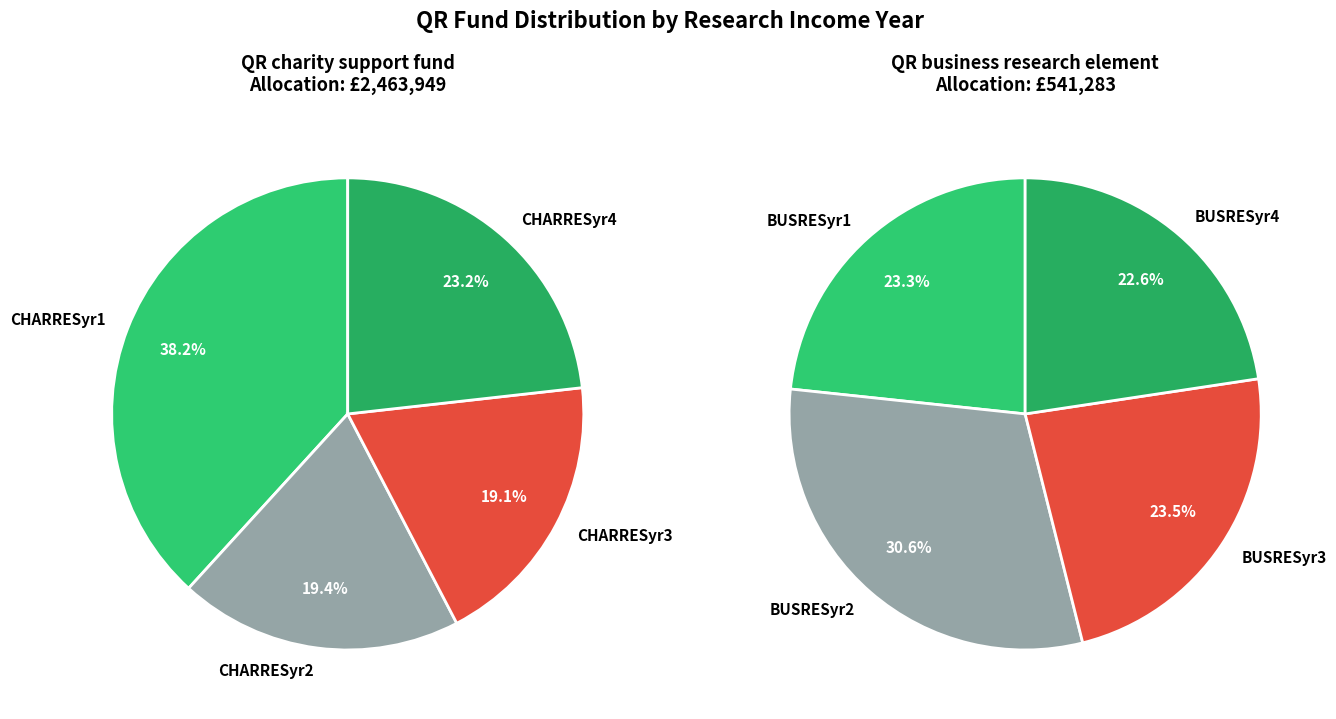

The QR business research element slice represents 31% of the pie. True or false?

True